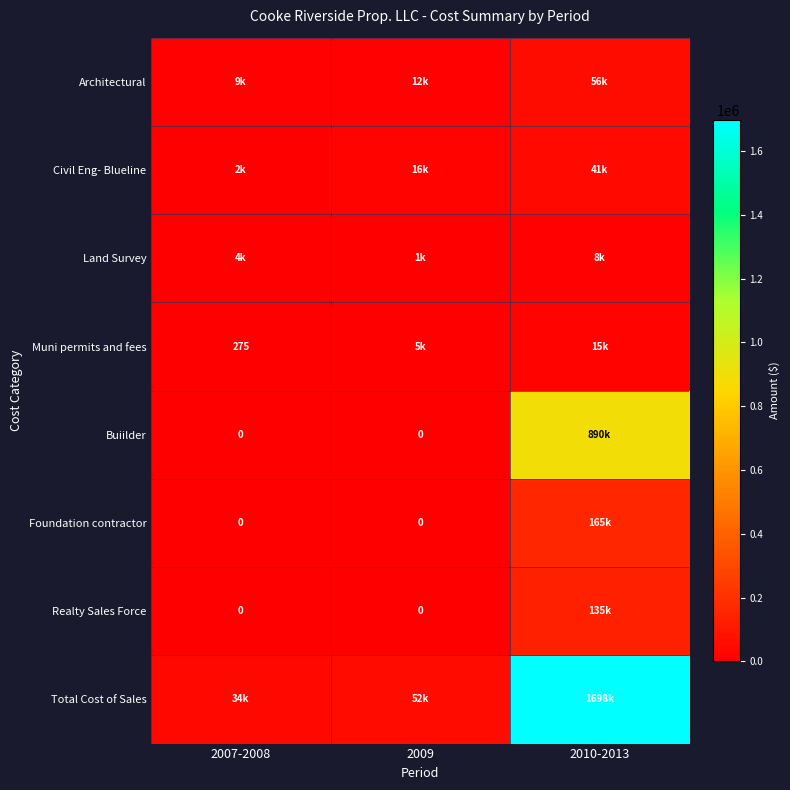

Is it true that Muni permits and fees equals 177 at 2007-2008?

False